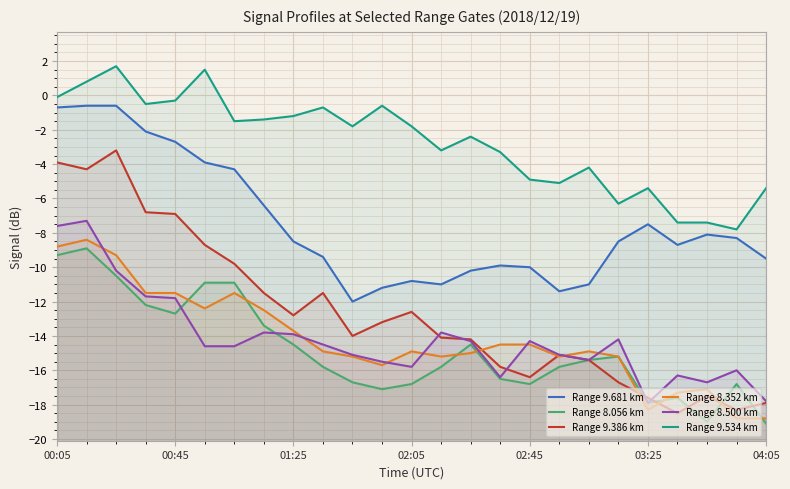

Reading left to right, what are all the values shown in this chart?

Range 9.681 km: -0.7	-0.6	-0.6	-2.1	-2.7	-3.9	-4.3	-6.4	-8.5	-9.4	-12.0	-11.2	-10.8	-11.0	-10.2	-9.9	-10.0	-11.4	-11.0	-8.5	-7.5	-8.7	-8.1	-8.3	-9.5
Range 8.056 km: -9.3	-8.9	-10.5	-12.2	-12.7	-10.9	-10.9	-13.4	-14.5	-15.8	-16.7	-17.1	-16.8	-15.8	-14.5	-16.5	-16.8	-15.8	-15.4	-15.2	-17.9	-17.6	-19.0	-16.8	-19.1
Range 9.386 km: -3.9	-4.3	-3.2	-6.8	-6.9	-8.7	-9.8	-11.5	-12.8	-11.5	-14.0	-13.2	-12.6	-14.1	-14.2	-15.8	-16.4	-15.1	-15.4	-16.7	-17.6	-18.5	-17.5	-18.3	-17.9
Range 8.352 km: -8.8	-8.4	-9.3	-11.5	-11.5	-12.4	-11.5	-12.5	-13.7	-14.9	-15.2	-15.7	-14.9	-15.2	-15.0	-14.5	-14.5	-15.2	-14.9	-15.2	-18.3	-17.3	-17.1	-18.8	-18.8
Range 8.500 km: -7.6	-7.3	-10.2	-11.7	-11.8	-14.6	-14.6	-13.8	-13.9	-14.5	-15.1	-15.5	-15.8	-13.8	-14.3	-16.4	-14.3	-15.1	-15.4	-14.2	-17.9	-16.3	-16.7	-16.0	-17.8
Range 9.534 km: -0.1	0.8	1.7	-0.5	-0.3	1.5	-1.5	-1.4	-1.2	-0.7	-1.8	-0.6	-1.8	-3.2	-2.4	-3.3	-4.9	-5.1	-4.2	-6.3	-5.4	-7.4	-7.4	-7.8	-5.4